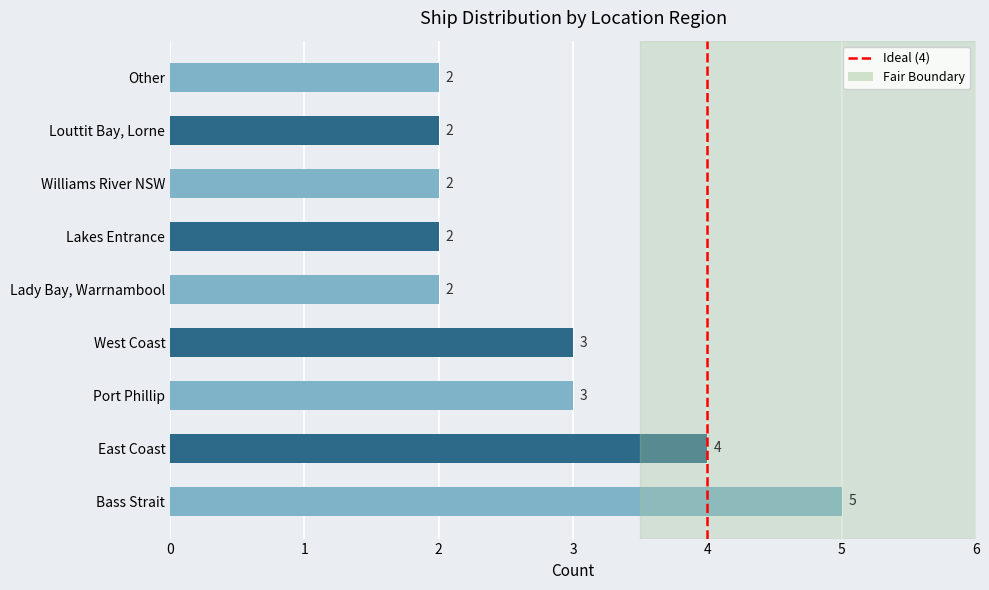

Which label corresponds to the largest value in the chart?

Bass Strait